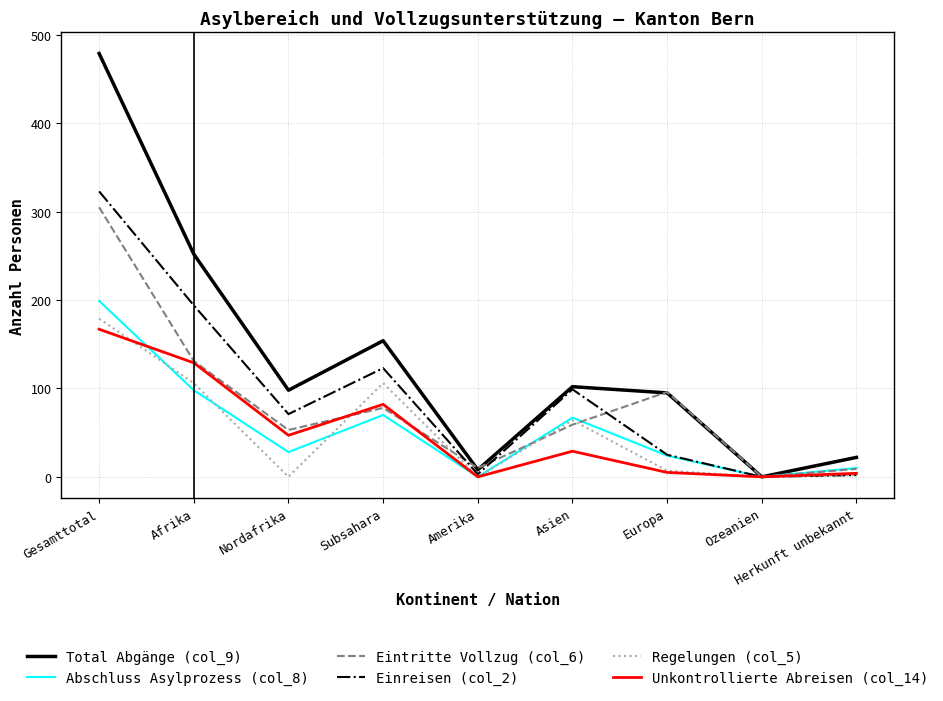

What position from the right is Subsahara?

6